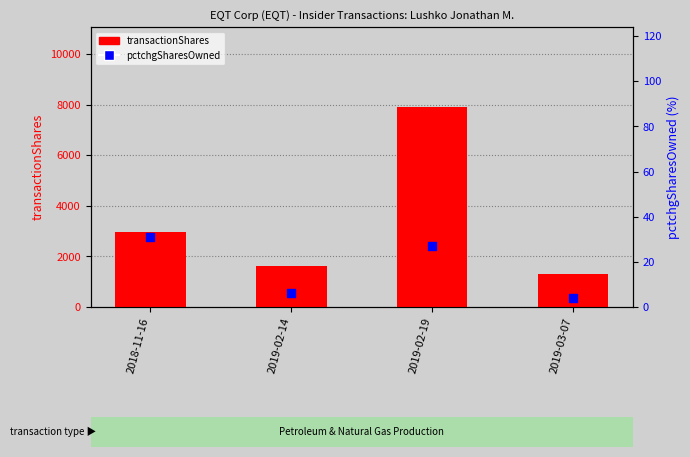

At which category is the sum across all series the highest?

2019-02-19